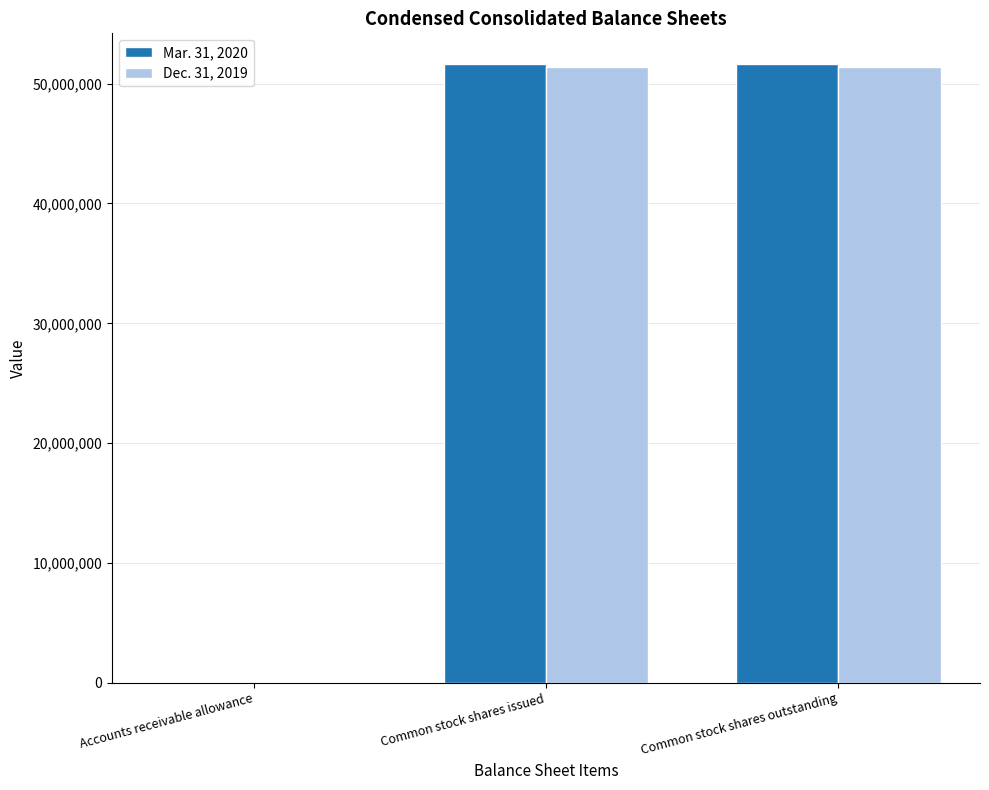

Reading right to left, transcribe all the data shown in this chart.

Mar. 31, 2020: Common stock shares outstanding=51615469	Common stock shares issued=51615469	Accounts receivable allowance=104581
Dec. 31, 2019: Common stock shares outstanding=51380969	Common stock shares issued=51380969	Accounts receivable allowance=88071